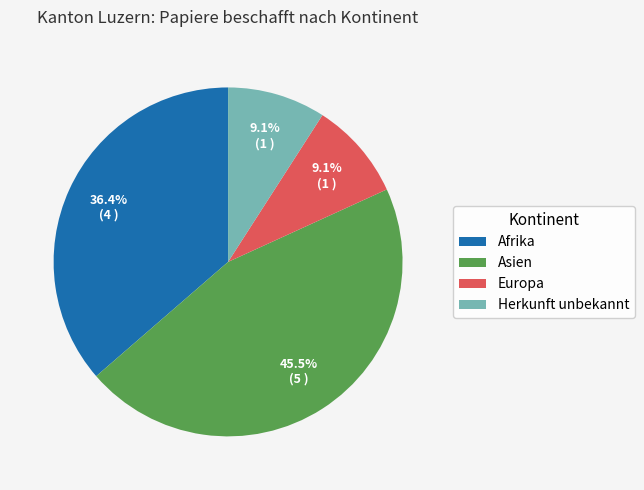

Is there a majority slice in this chart?

No